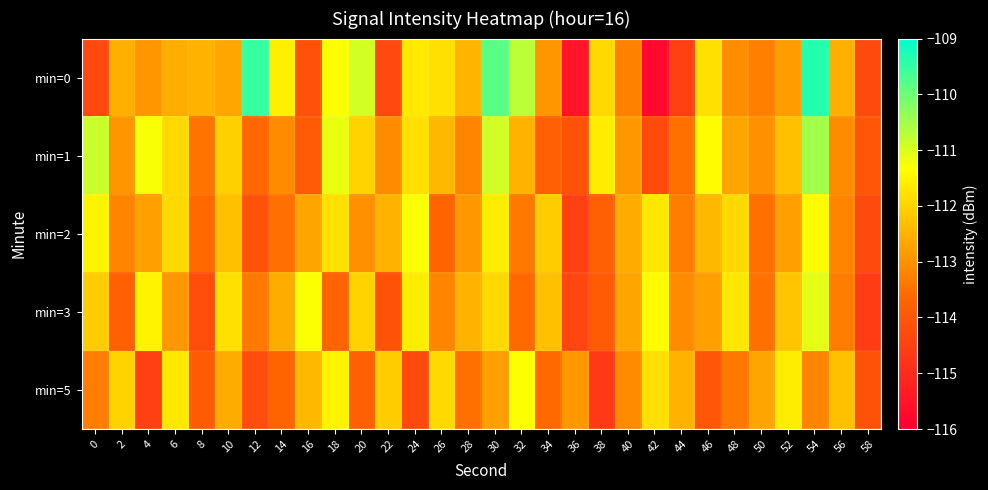

Which series has the largest range (max minus min)?

min=0